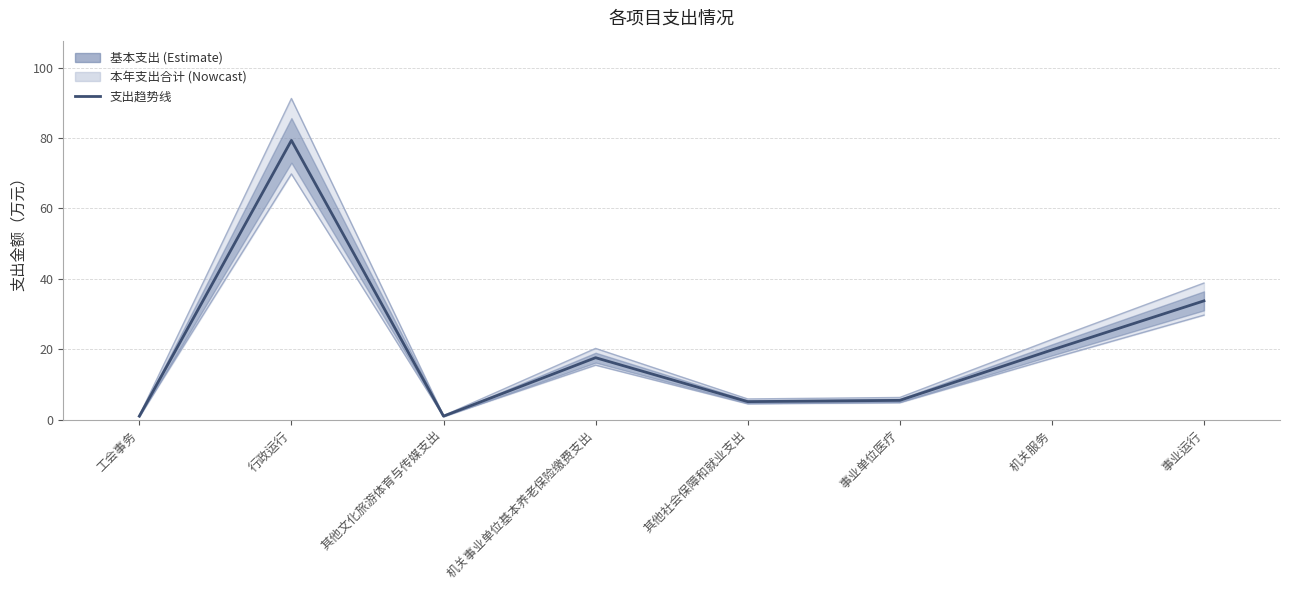

How many data points are above 17?

4